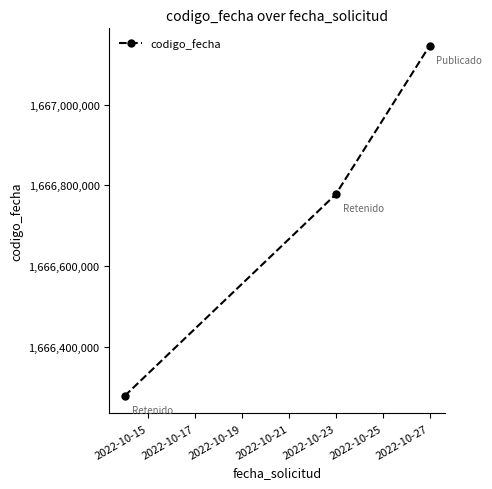

What is the value of the 2nd point from the left?

1666777441